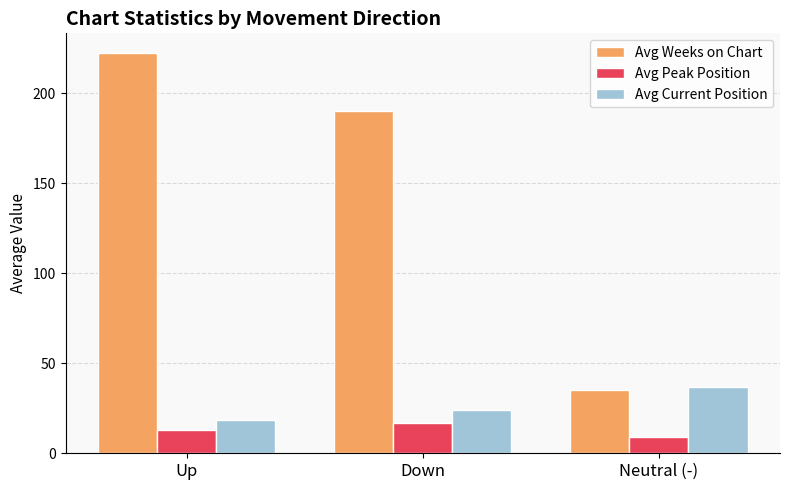

Reading left to right, extract all data points from this chart.

Avg Weeks on Chart: Up=222.3	Down=190.4	Neutral (-)=35.0
Avg Peak Position: Up=12.9	Down=16.7	Neutral (-)=9.0
Avg Current Position: Up=18.5	Down=24.1	Neutral (-)=37.0